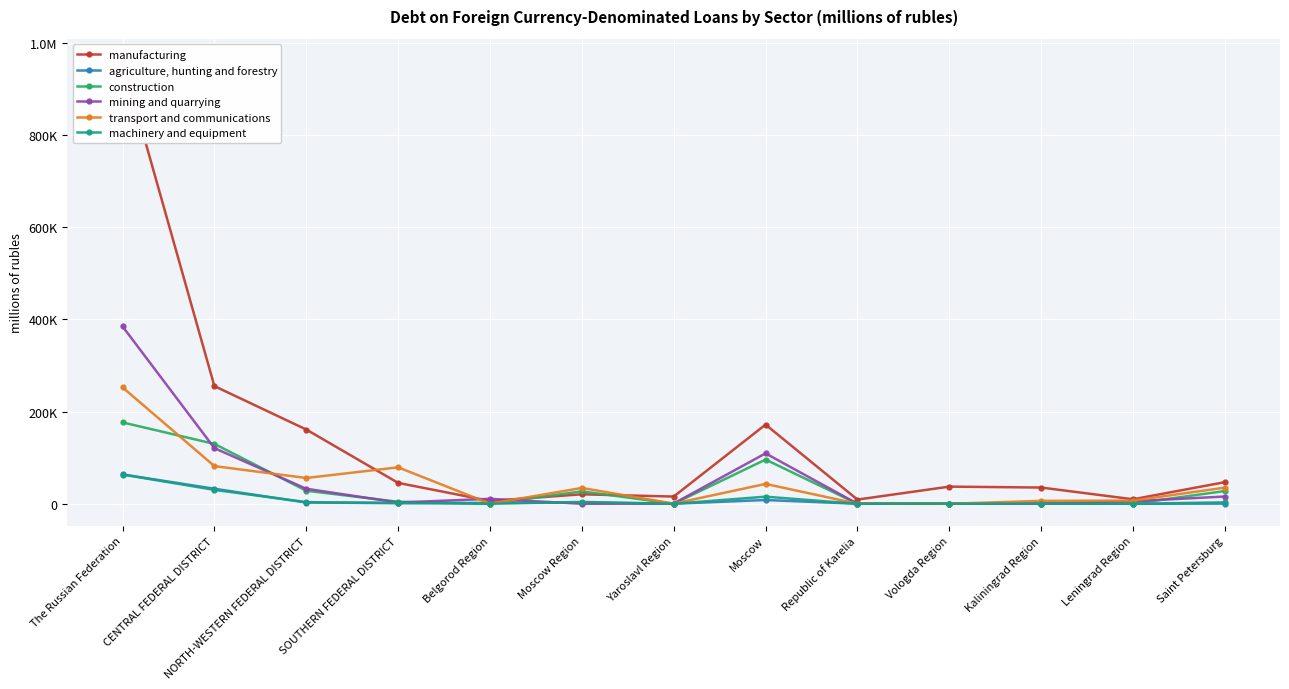

True or false: construction has a value of 50819 at NORTH-WESTERN FEDERAL DISTRICT.

False